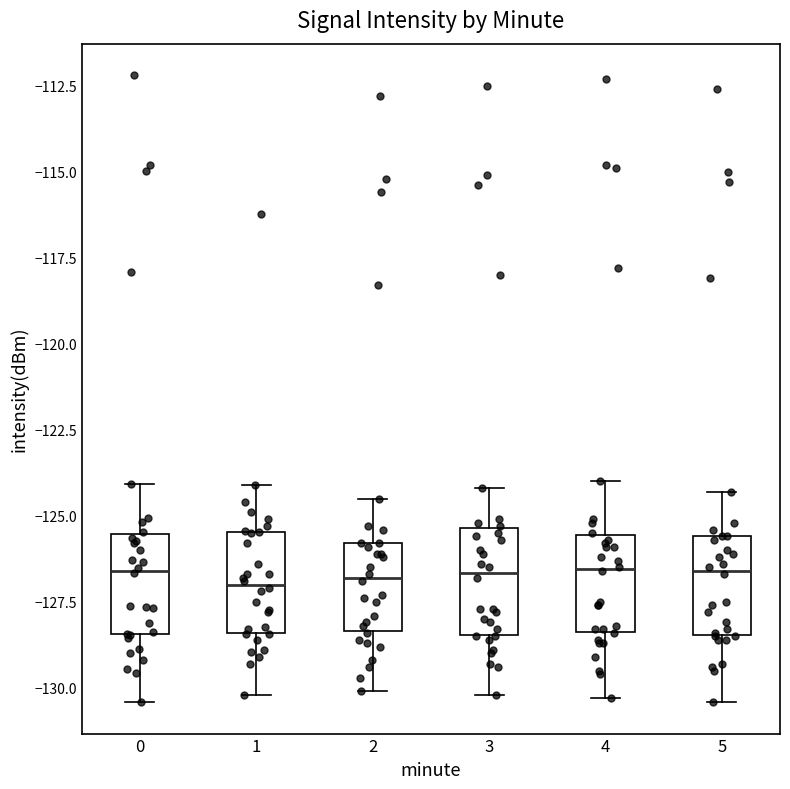

Reading left to right, read every box against the y-axis: the position of its median line, the range the box covers, and the ends of its whiskers. The values are not printed on the chart, so give them approximately, as read against the axis.

0: median -126.5, box -128.5 to -125.5, whiskers -130.5 to -124.0
1: median -127.0, box -128.5 to -125.5, whiskers -130.0 to -124.0
2: median -127.0, box -128.5 to -126.0, whiskers -130.0 to -124.5
3: median -126.5, box -128.5 to -125.5, whiskers -130.0 to -124.0
4: median -126.5, box -128.5 to -125.5, whiskers -130.5 to -124.0
5: median -126.5, box -128.5 to -125.5, whiskers -130.5 to -124.5